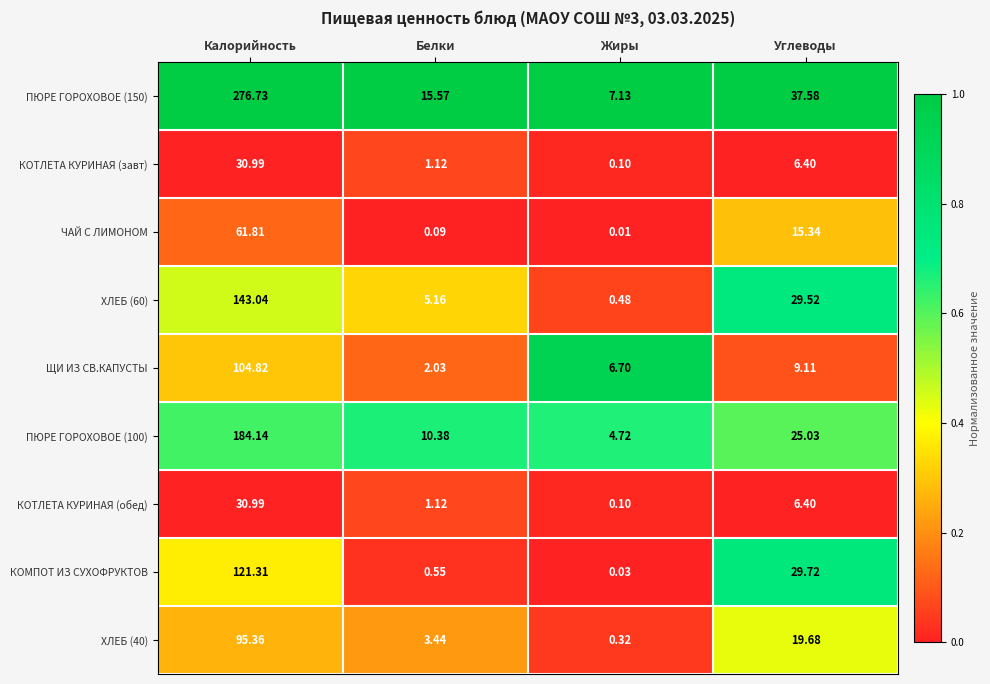

Which series has the largest total across all categories?

ПЮРЕ ГОРОХОВОЕ (150)